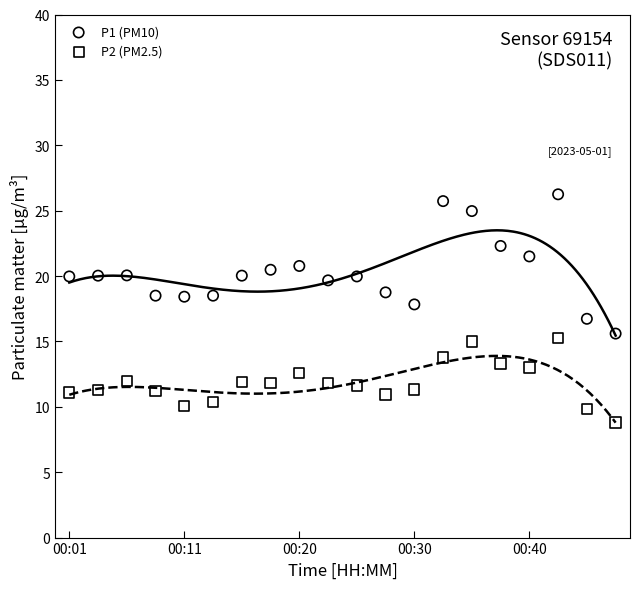

Which series reaches the maximum Y coordinate?

P1 (PM10)